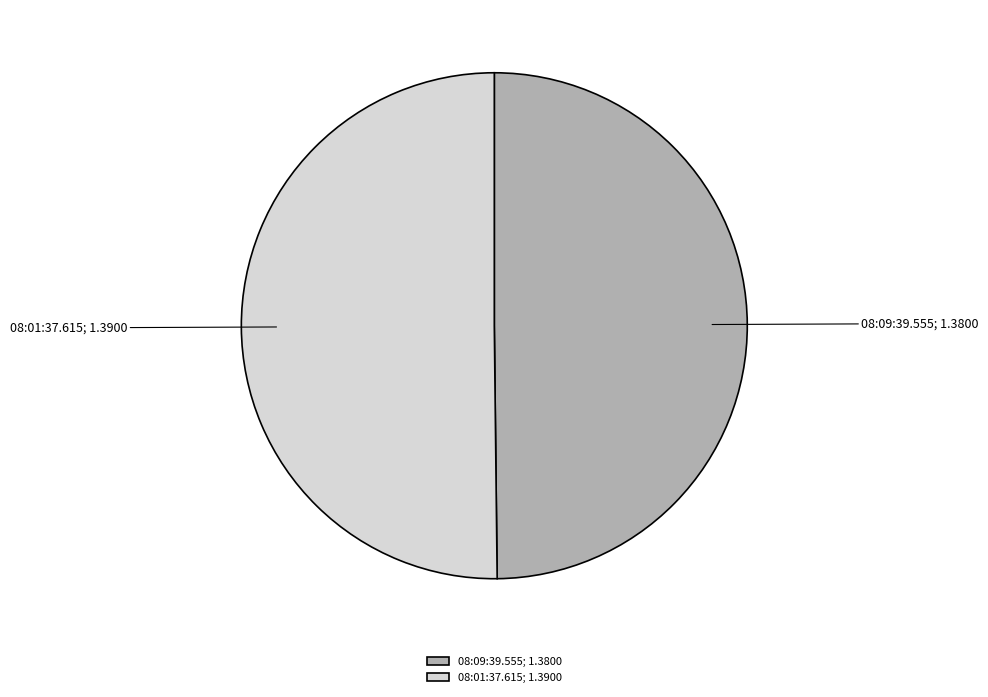

Combined, do 08:01:37.615; 1.3900 and 08:09:39.555; 1.3800 account for over 50%?

Yes